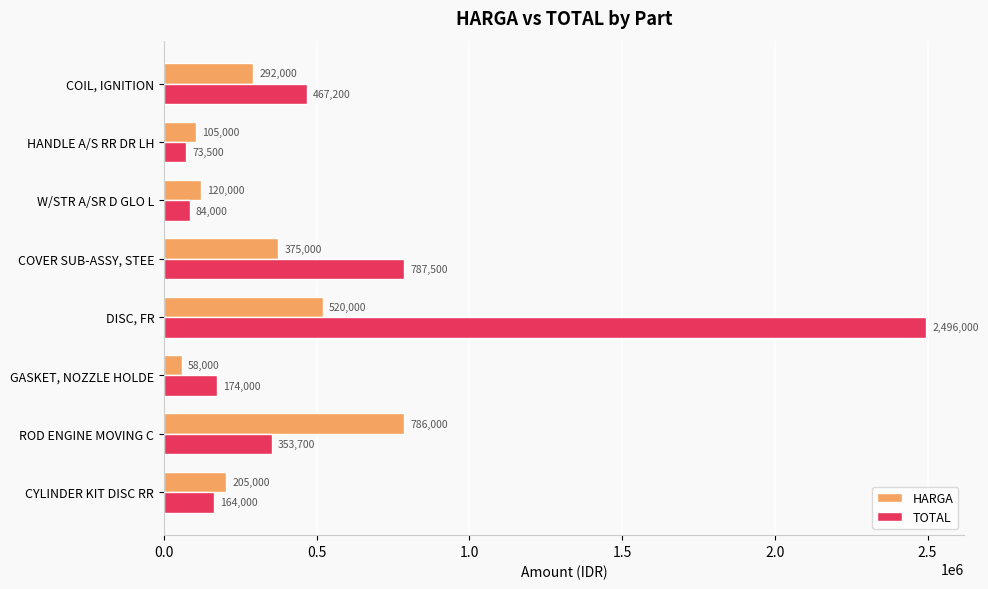

Where is TOTAL nearest to the value 1284750?

COVER SUB-ASSY, STEE